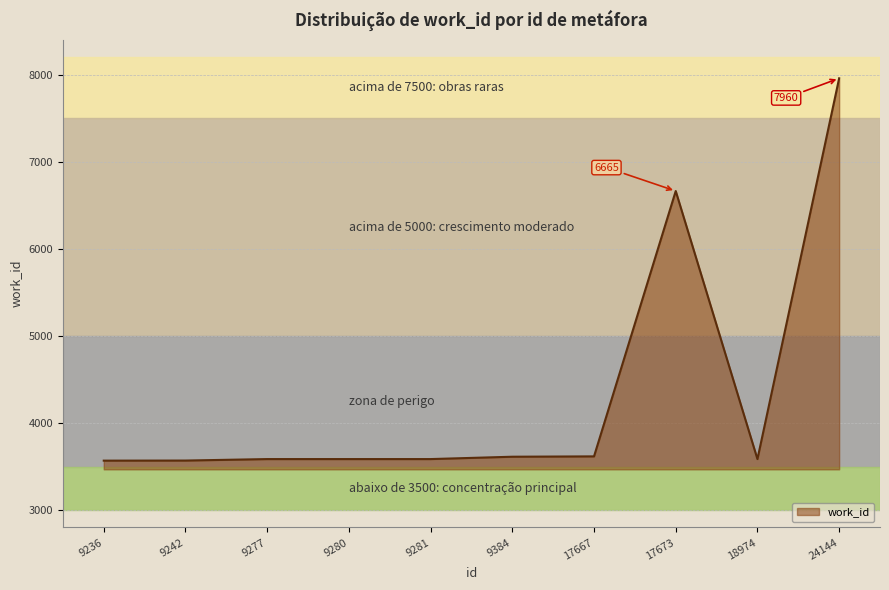

The chart shows a value of 5844 at 18974. True or false?

False